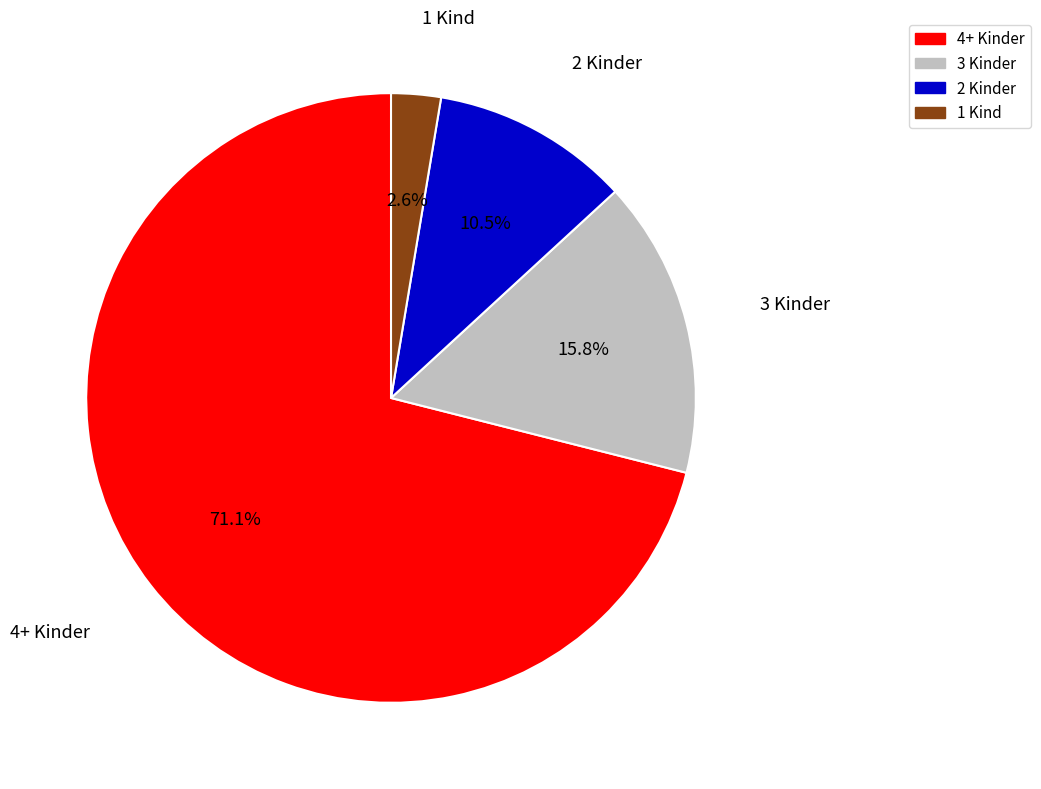

Is there any slice that represents more than half of the pie?

Yes